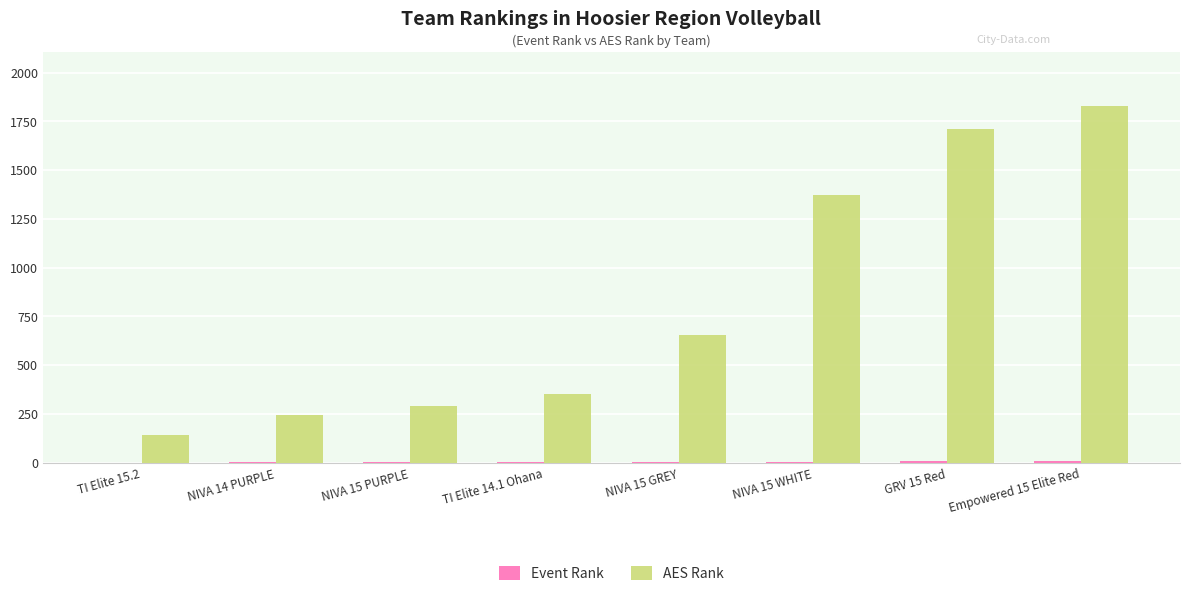

What is the sum of all AES Rank values?

6600